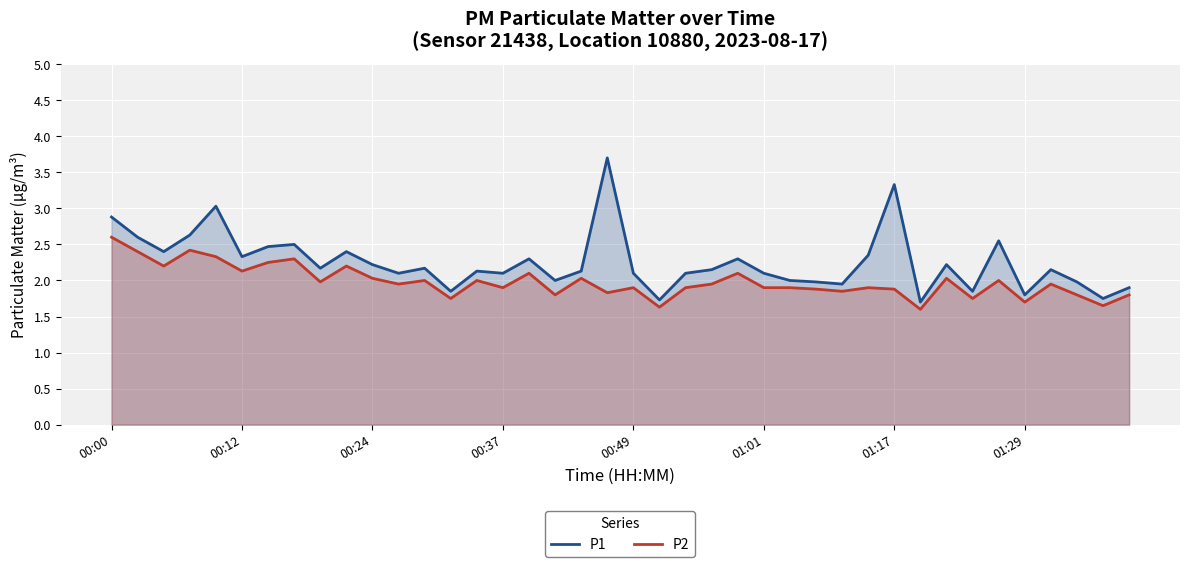

At how many categories does at least one series exceed 2?

28